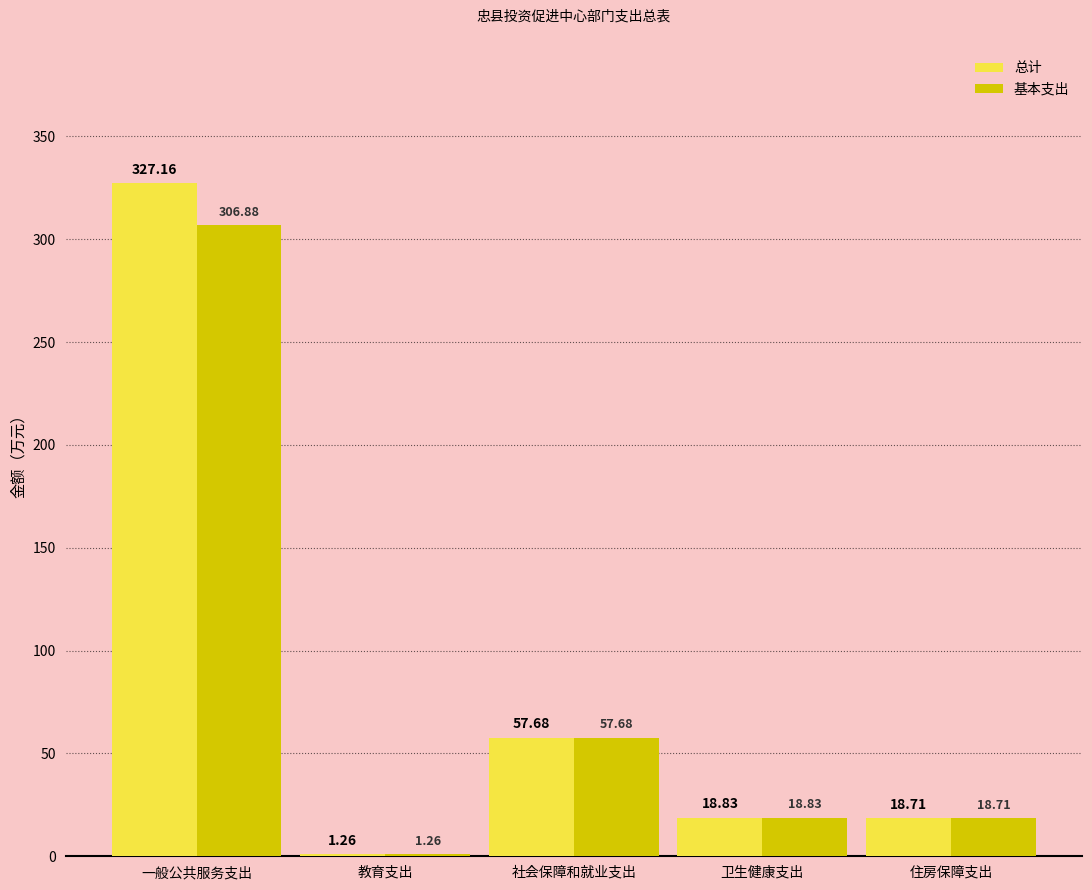

What position from the right is 卫生健康支出?

2